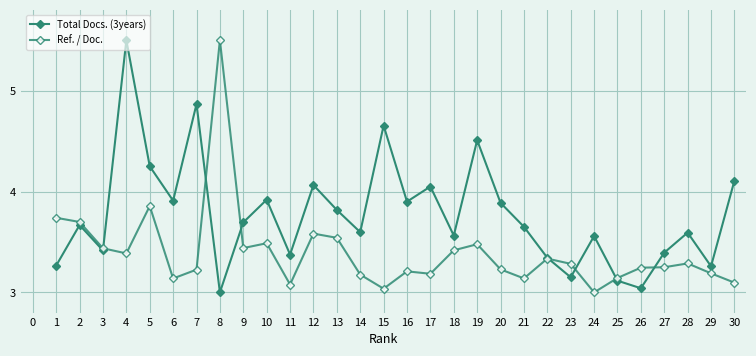

What is the difference between the second highest and second lowest values in the Total Docs. (3years) series?

1.8